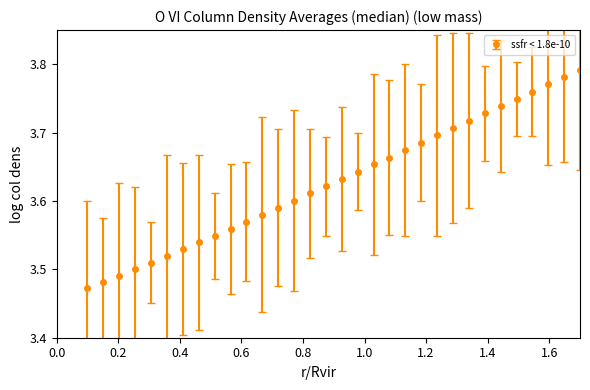

What is the difference between the second highest and second lowest values?

0.3